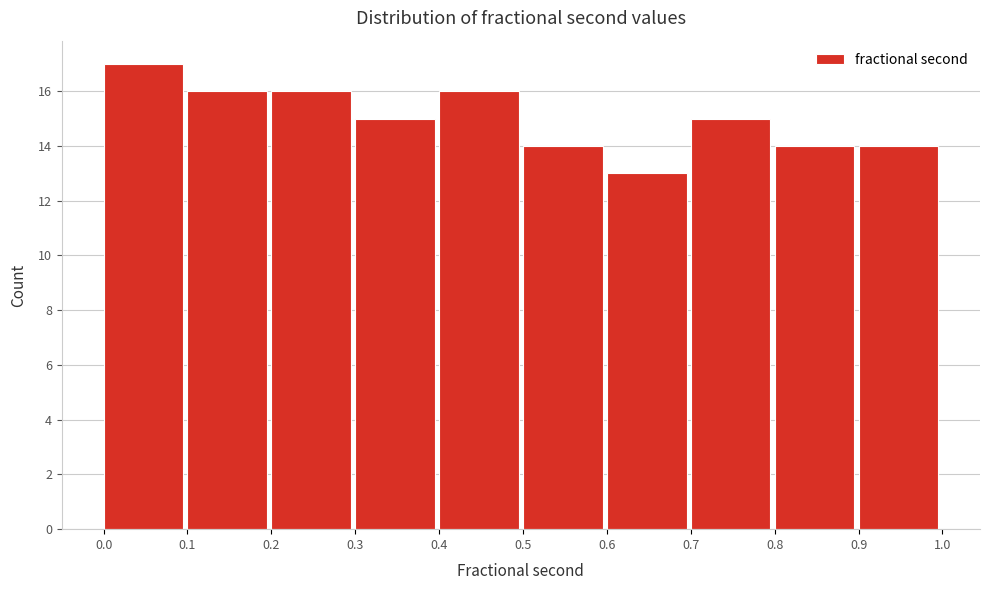

Reading left to right, transcribe all the data shown in this chart.

17	16	16	15	16	14	13	15	14	14